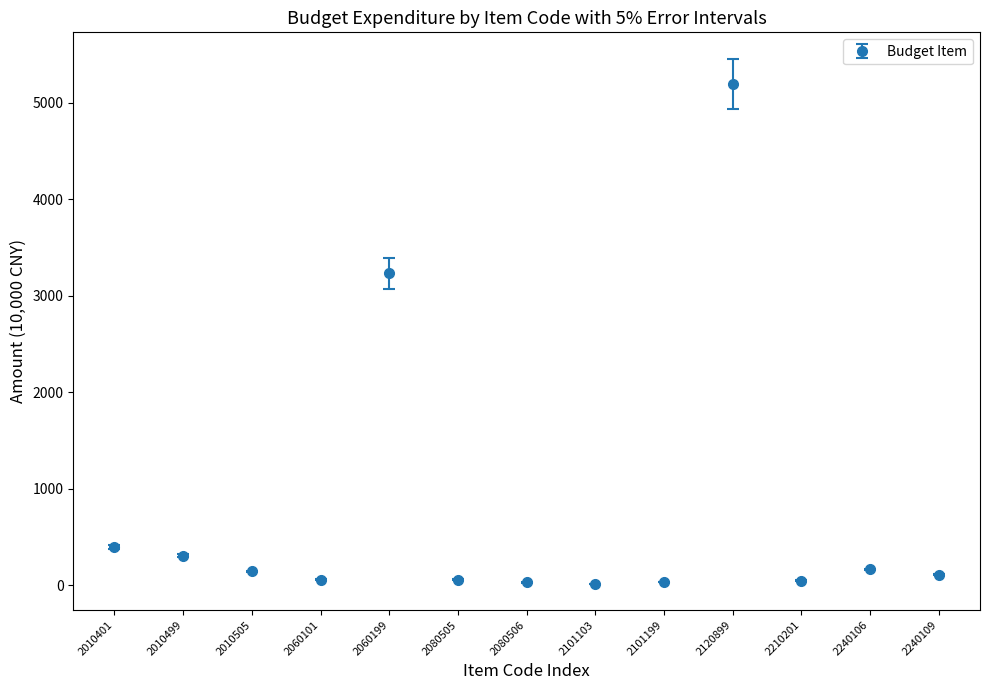

Where is the data nearest to the value 2607?

2060199